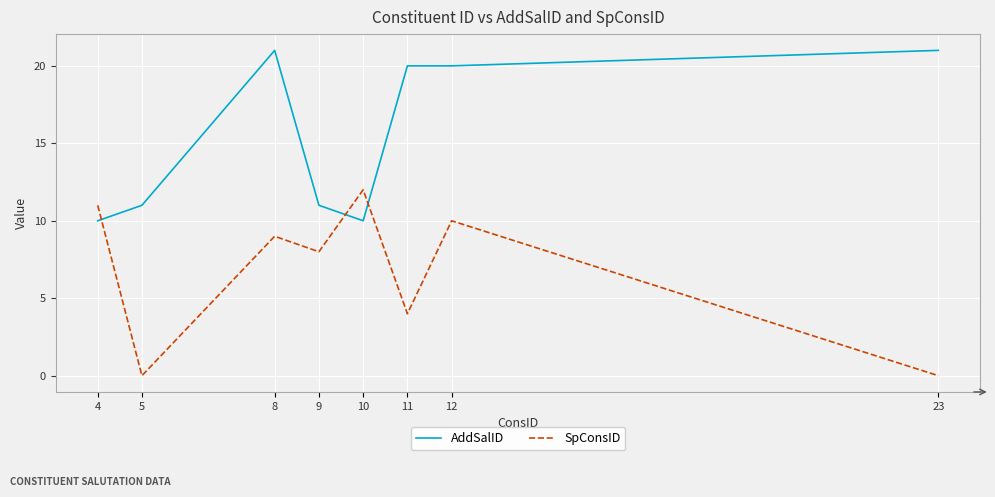

What is the highest value of the SpConsID series?

12